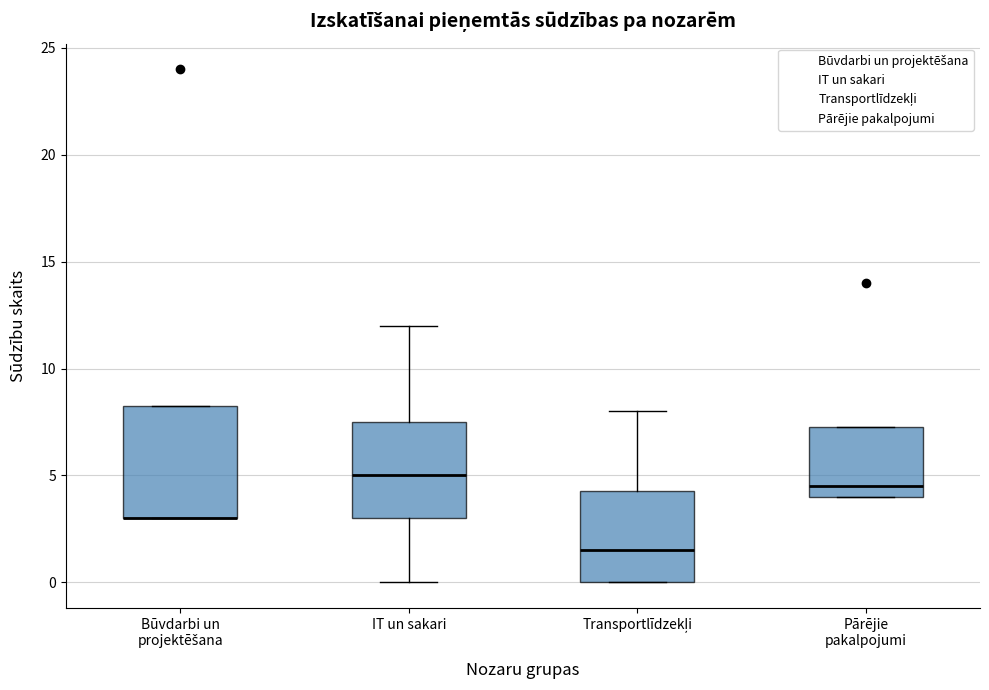

Reading left to right, read every box against the y-axis: the position of its median line, the range the box covers, and the ends of its whiskers. The values are not printed on the chart, so give them approximately, as read against the axis.

Būvdarbi un projektēšana: median 3.0 (drawn on the box's lower edge), box 3.0 to 8.5, whiskers 3.0 to 8.5
IT un sakari: median 5.0, box 3.0 to 7.5, whiskers 0.0 to 12.0
Transportlīdzekļi: median 1.5, box 0.0 to 4.5, whiskers 0.0 to 8.0
Pārējie pakalpojumi: median 4.5, box 4.0 to 7.5, whiskers 4.0 to 7.5